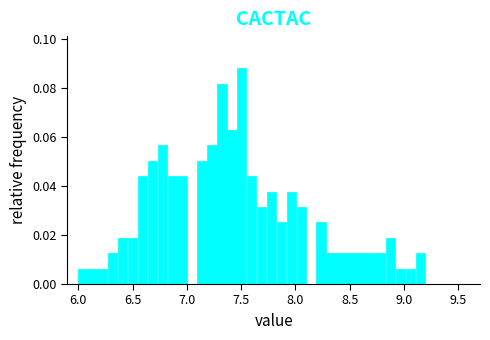

Read against the x-axis, roughly where is the centre of the tallest bar?

7.50